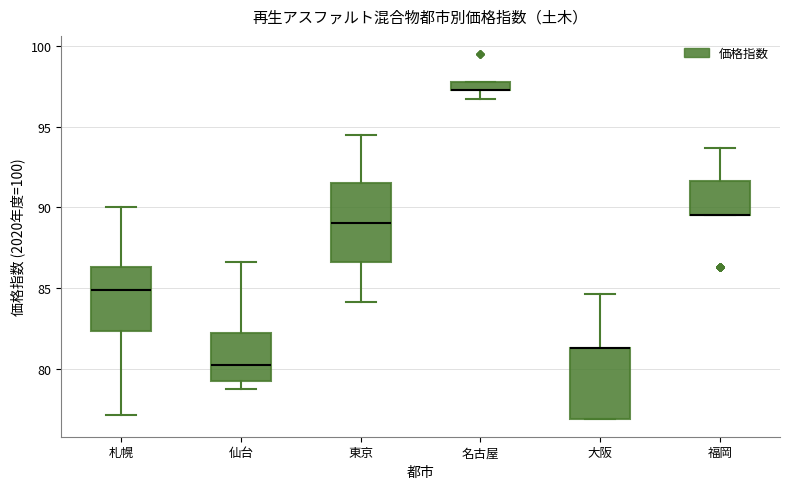

Which box is the tallest, from its lower edge to its upper edge?

東京